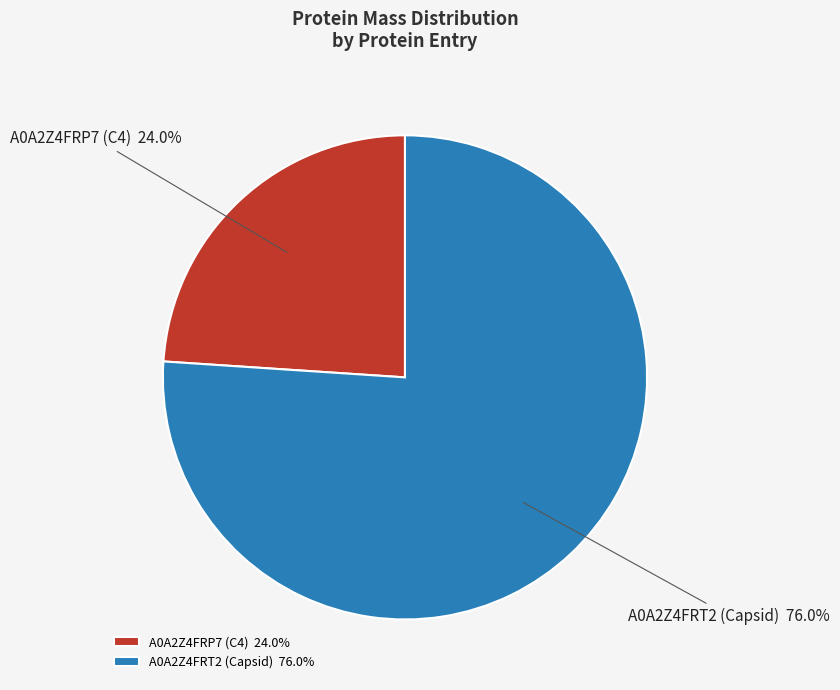

Which has a higher value, A0A2Z4FRP7 (C4) or A0A2Z4FRT2 (Capsid)?

A0A2Z4FRT2 (Capsid)